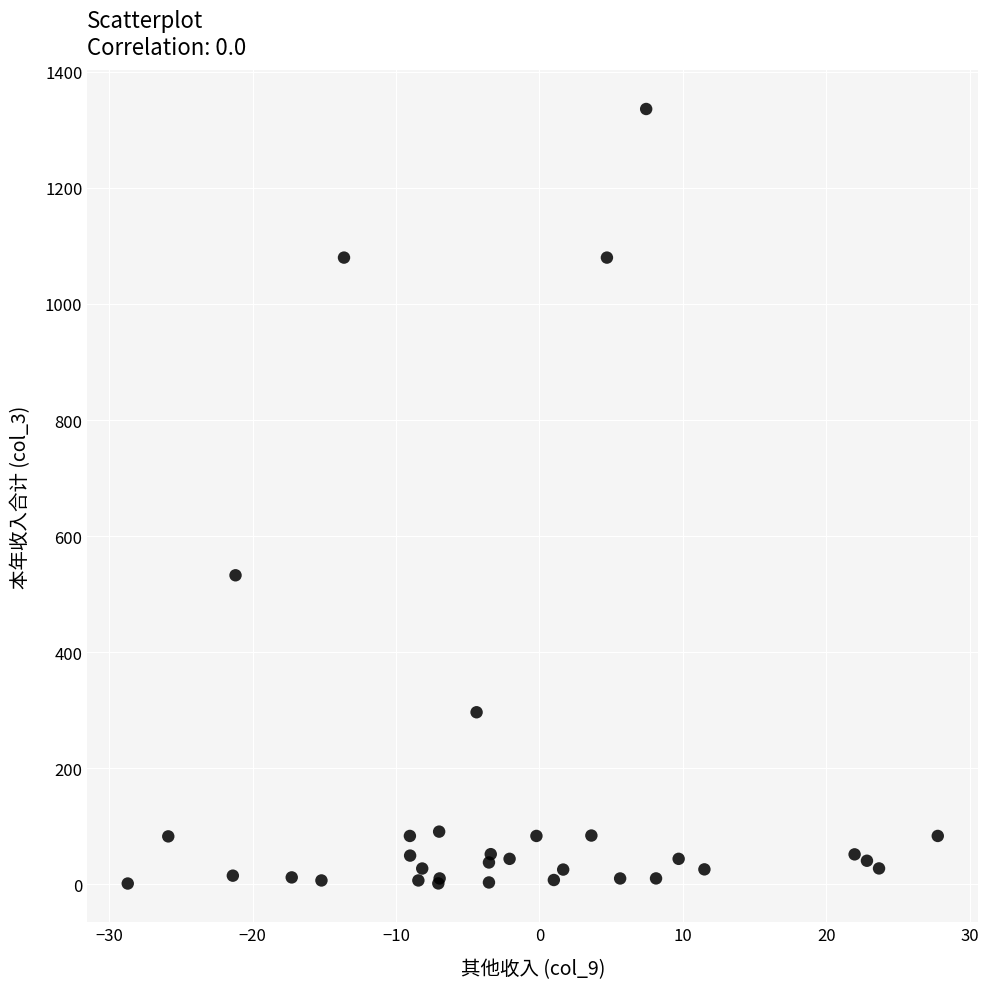

What Y value in the scatter plot is closest to 668?

532.5